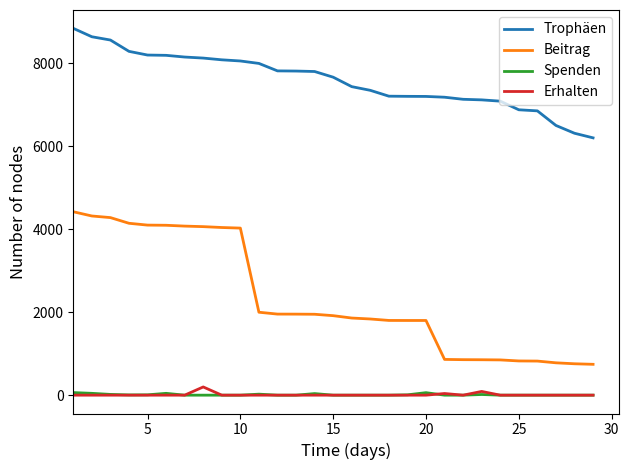

Which series has the largest range (max minus min)?

Beitrag